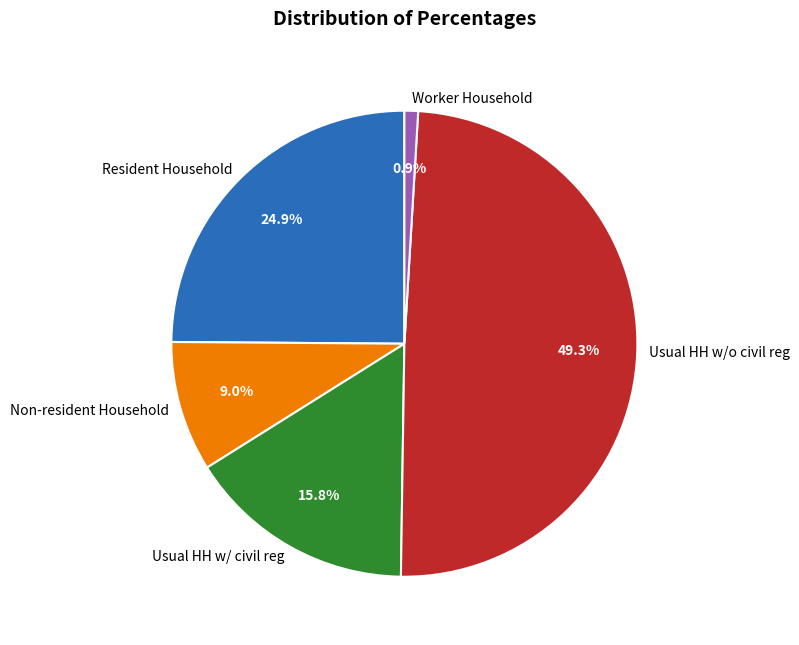

Approximately how many times larger is the value at Resident Household compared to Usual HH w/o civil reg?

0.5